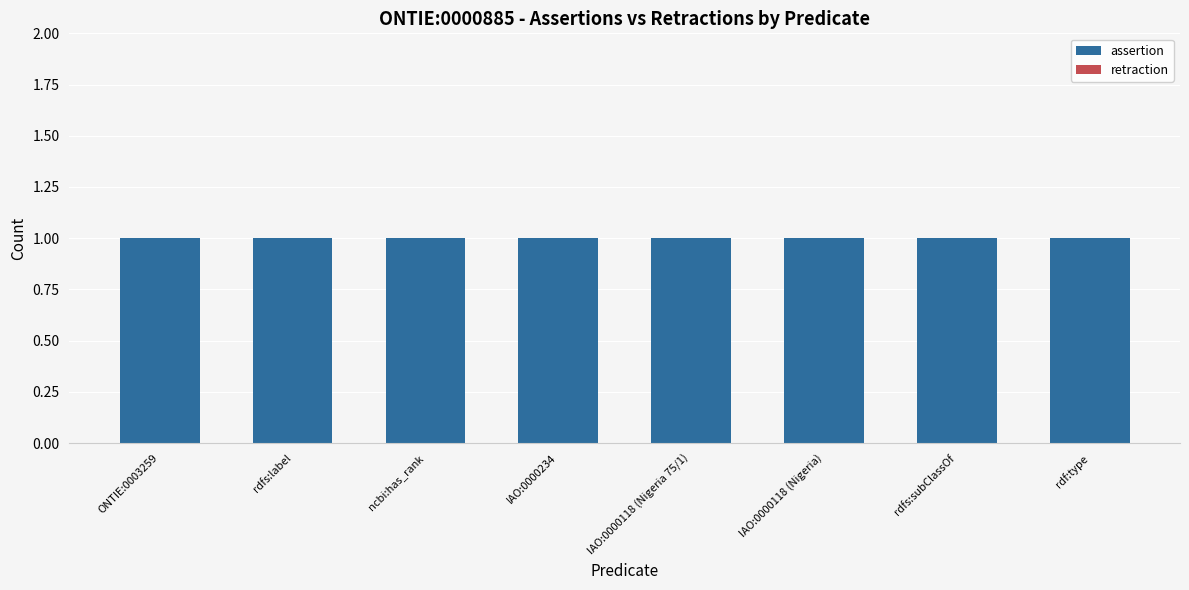

Reading right to left, list all the values displayed in this chart.

assertion: 1	1	1	1	1	1	1	1
retraction: 0	0	0	0	0	0	0	0